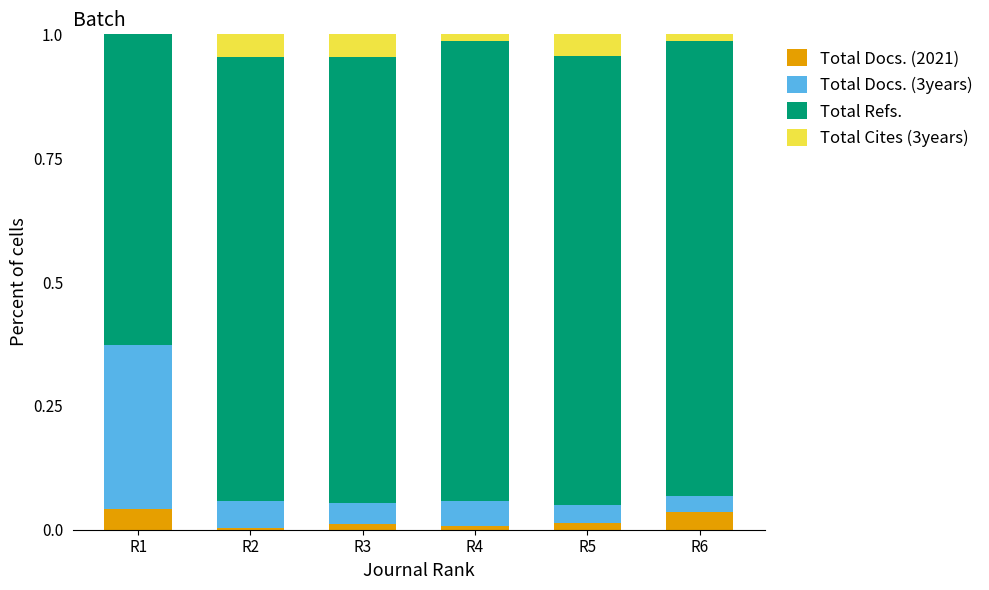

Which series changed the most between R2 and R6?

Total Cites (3years)